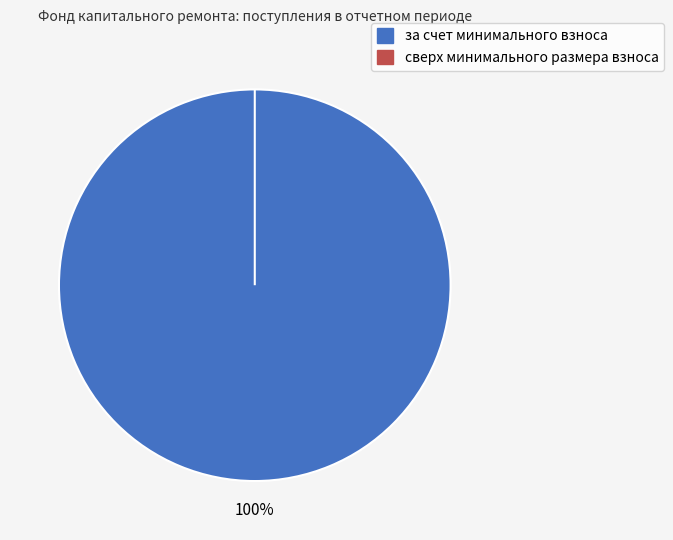

Between сверх минимального размера взноса and за счет минимального взноса, which is larger?

за счет минимального взноса